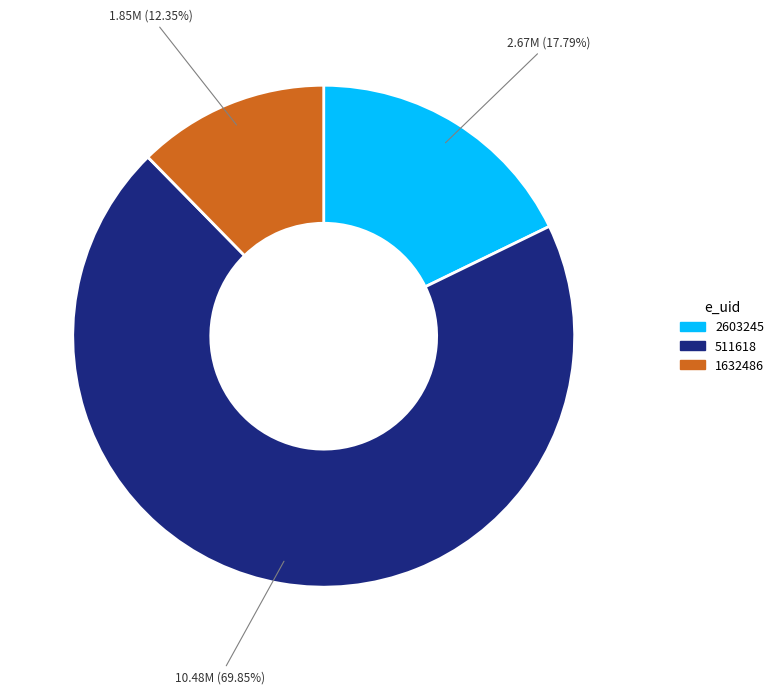

To the nearest percent, what is the difference between the 2603245 and 1632486 slice percentages?

5%